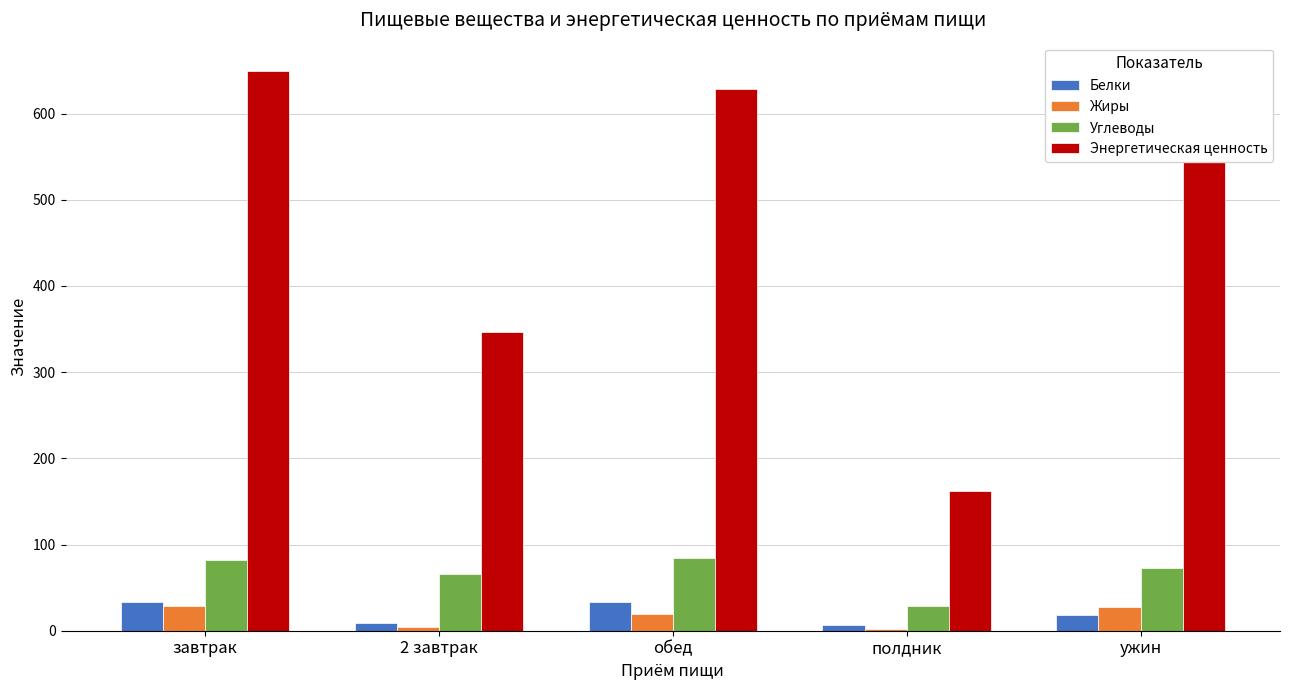

What is the sum of all Белки values?

101.6